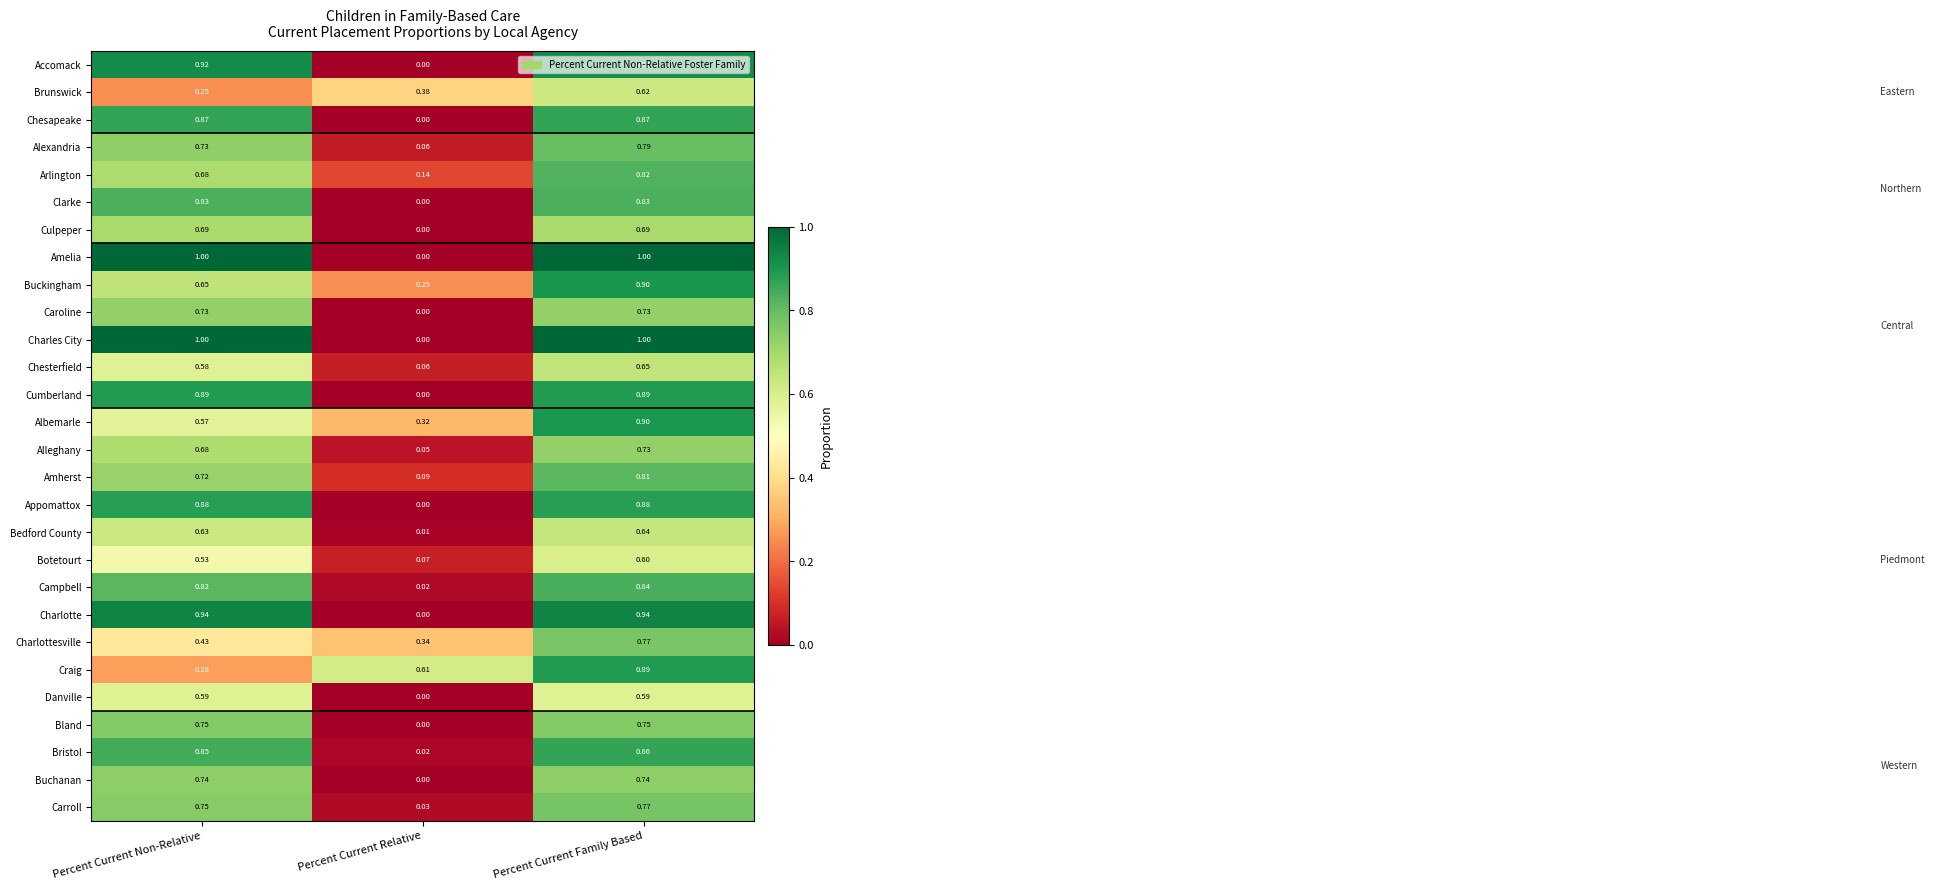

Rank the categories by Bristol value from lowest to highest.

Percent Current Relative, Percent Current Non-Relative, Percent Current Family Based